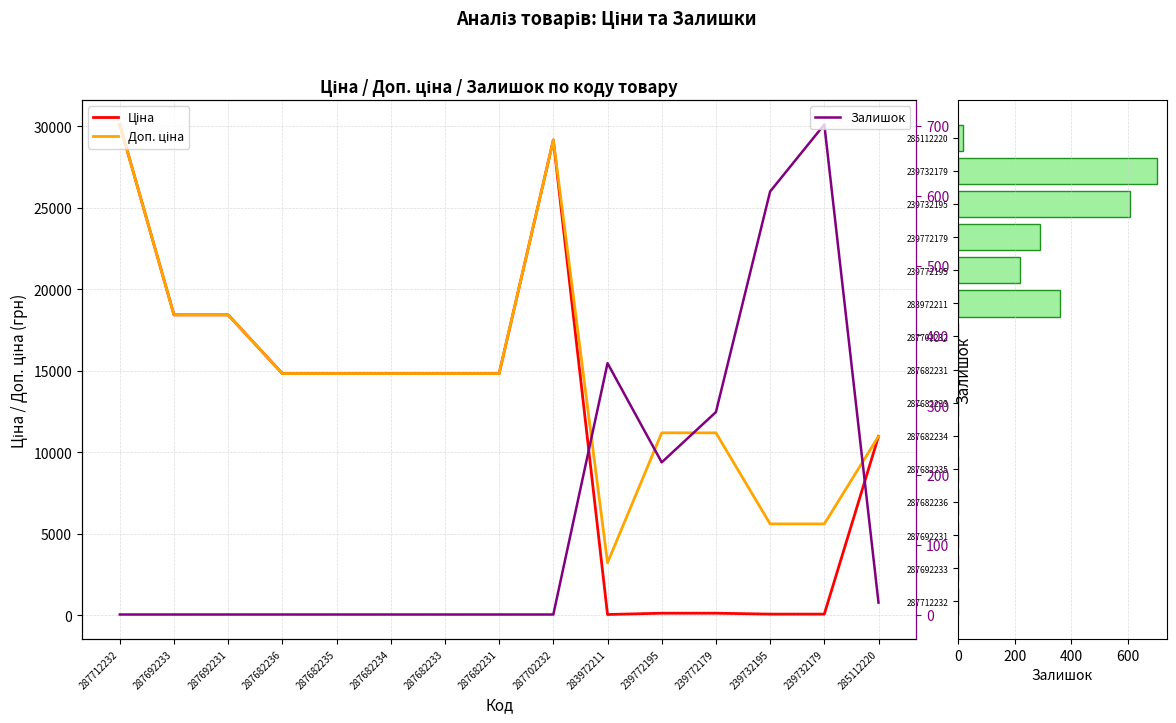

What is the difference between the Доп. ціна values at 287702232 and 287682233?

14334.7